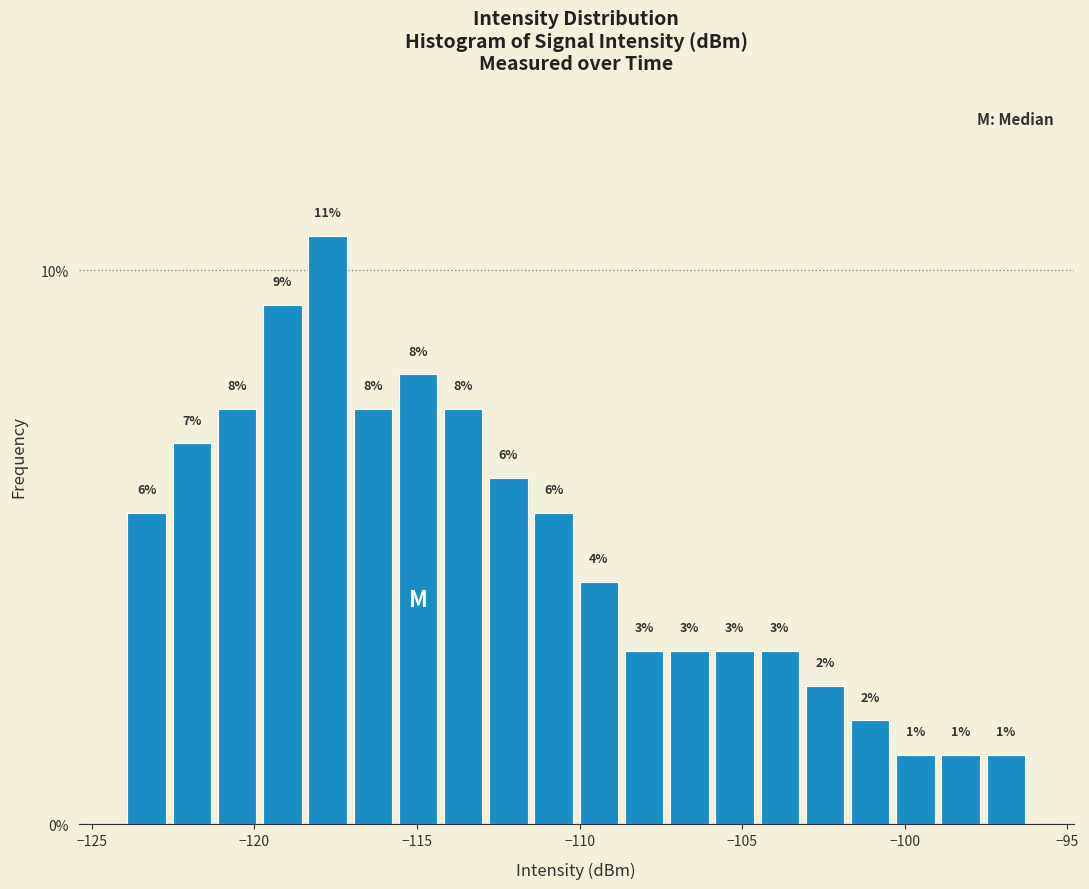

Read against the x-axis, roughly where is the centre of the tallest bar?

-117.5